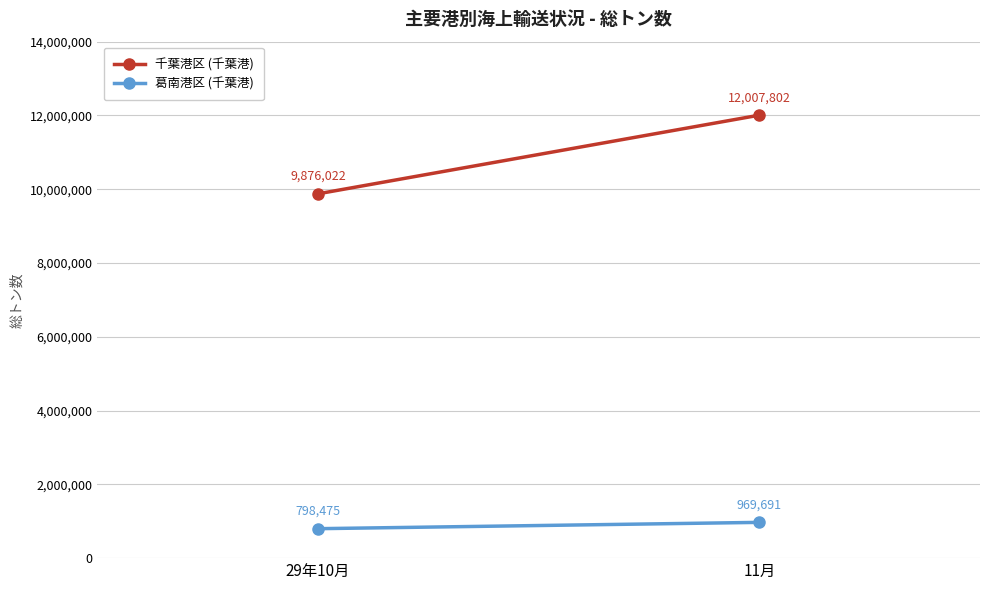

At how many categories does at least one series exceed 7146777?

2